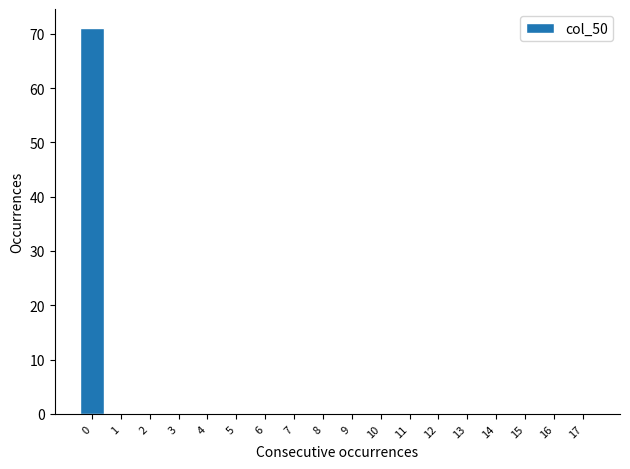

Reading left to right, extract all data points from this chart.

0=71	1=0	2=0	3=0	4=0	5=0	6=0	7=0	8=0	9=0	10=0	11=0	12=0	13=0	14=0	15=0	16=0	17=0